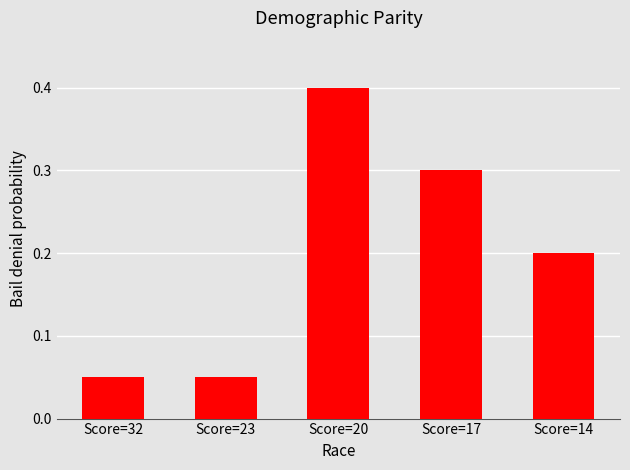

Count the values in the range 0 to 1.

5